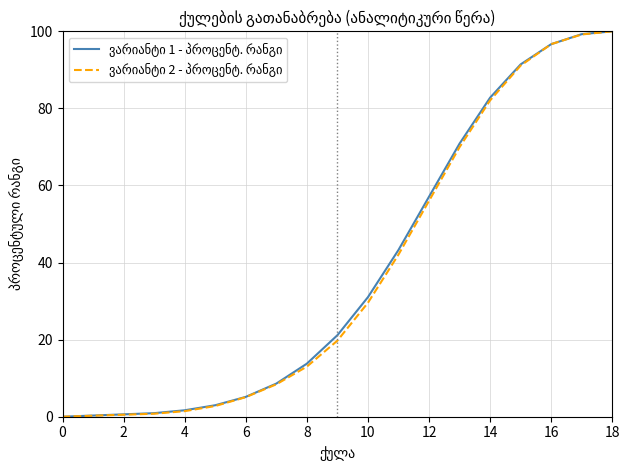

What is the greatest value displayed?

100.0